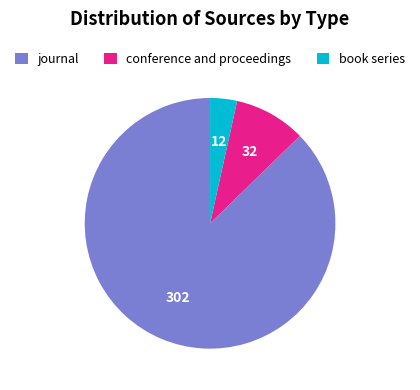

What is the smallest slice in the pie chart?

book series